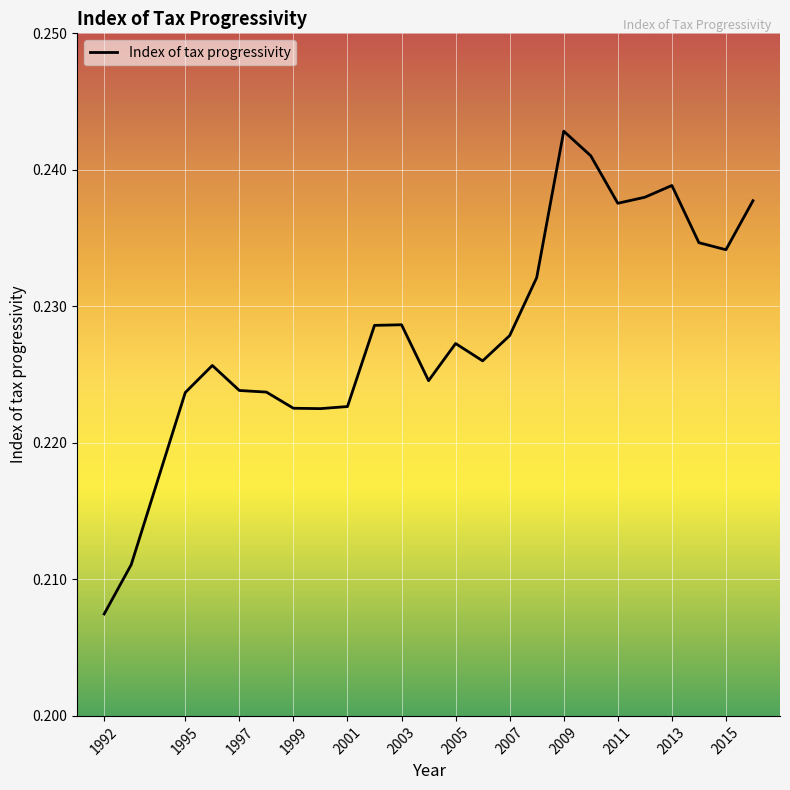

At which label is the value closest to 0?

1992